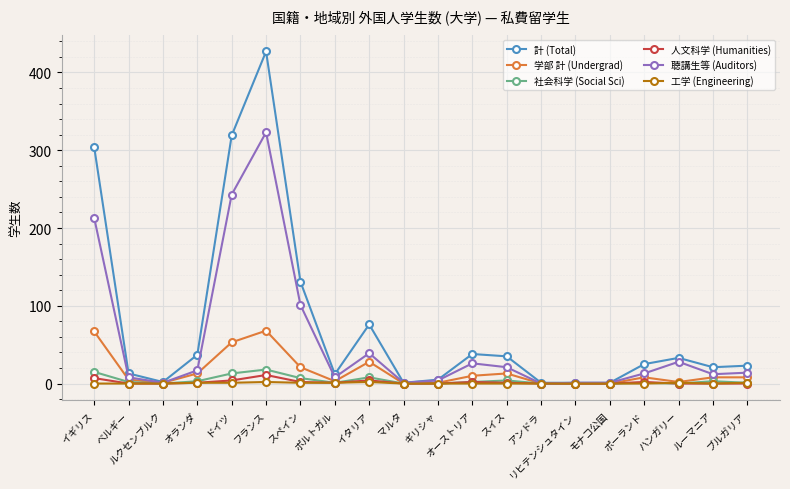

What position from the right is イギリス?

20